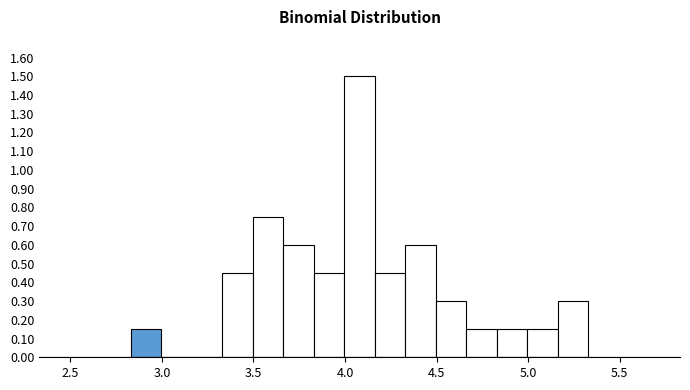

Read against the x-axis, roughly where is the centre of the tallest bar?

4.10